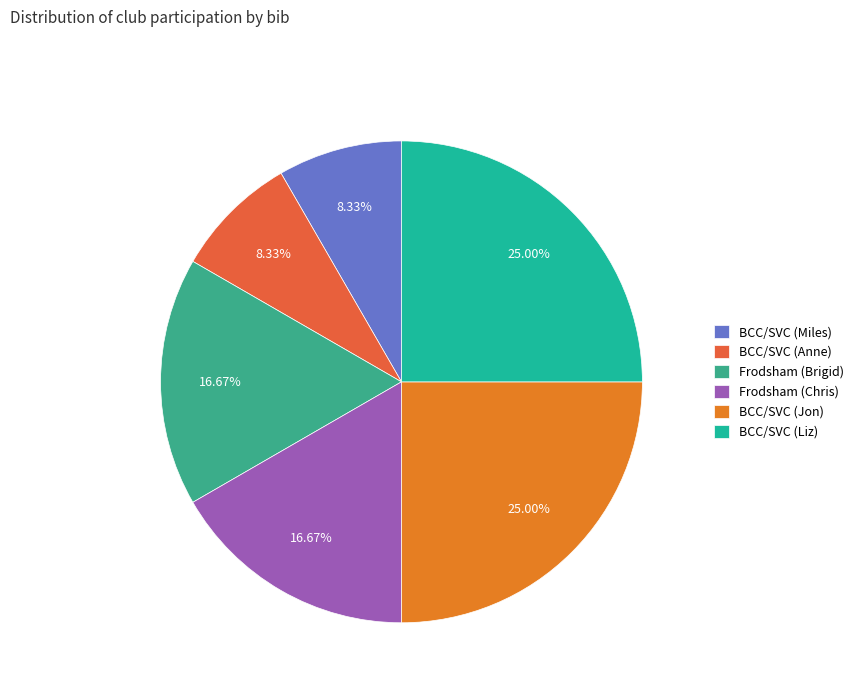

How many slices are in this pie chart?

6